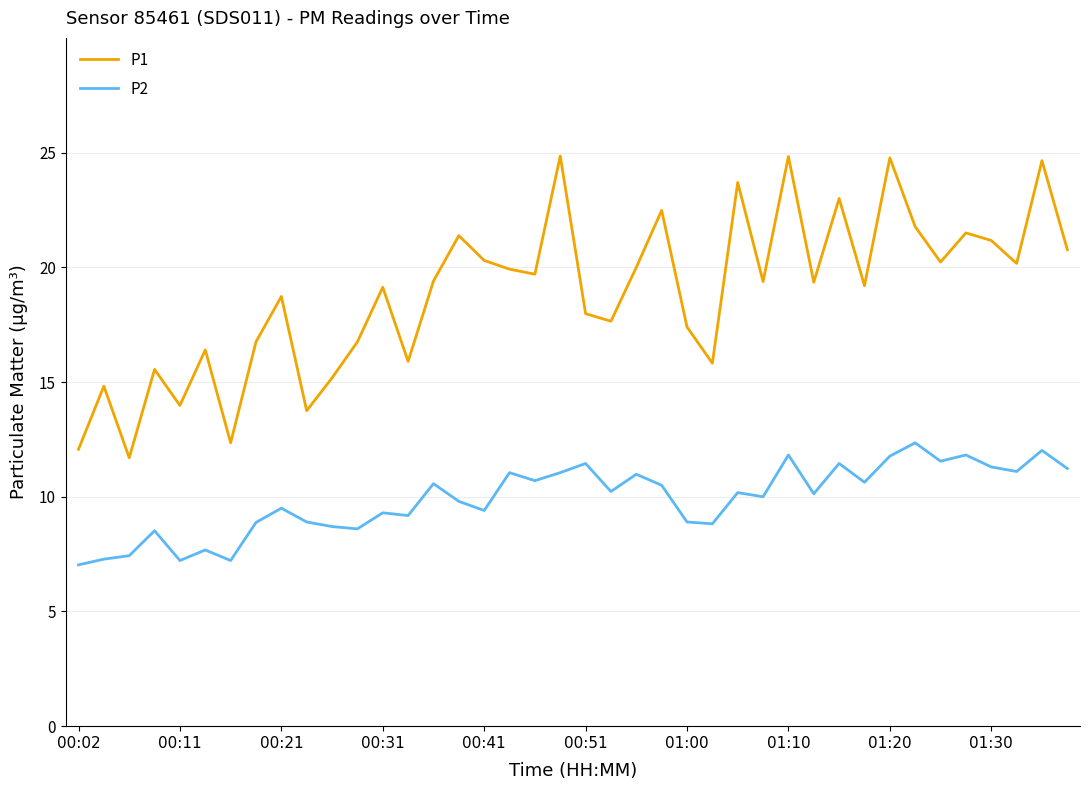

True or false: P2 and P1 cross at least once.

False